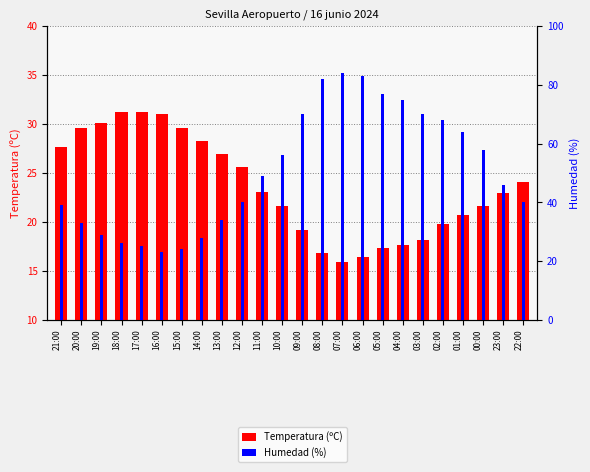

How many bars are there in each group?

2